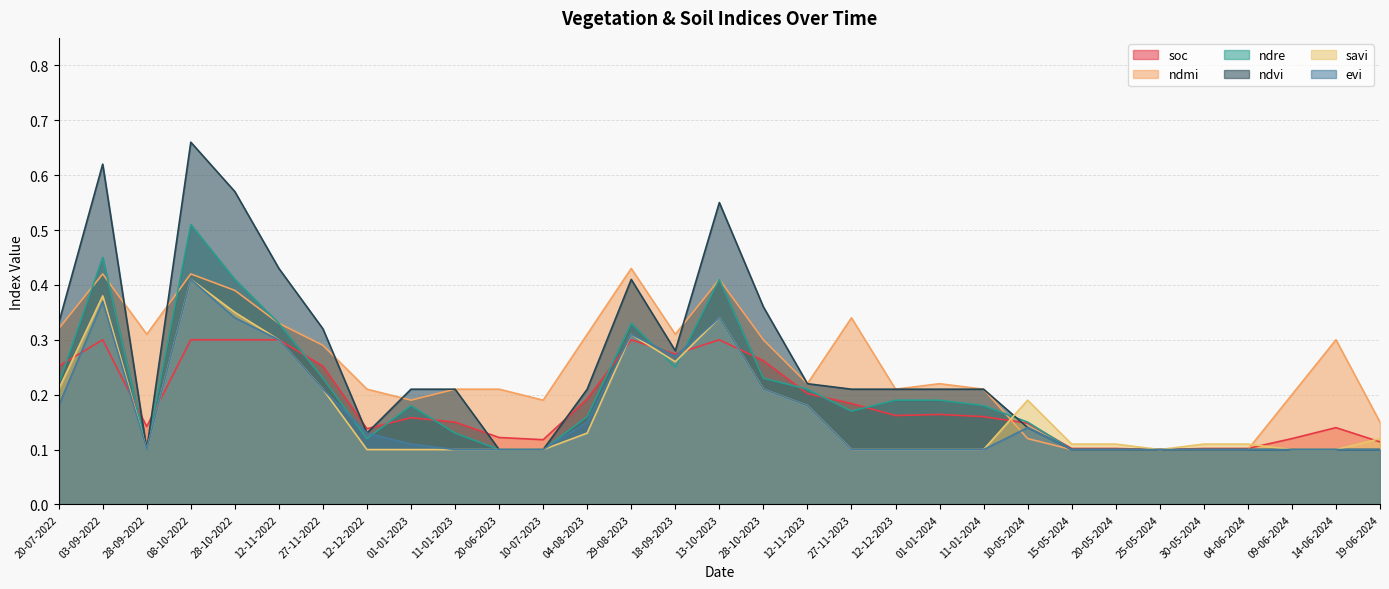

True or false: ndre and soc intersect in this chart.

True